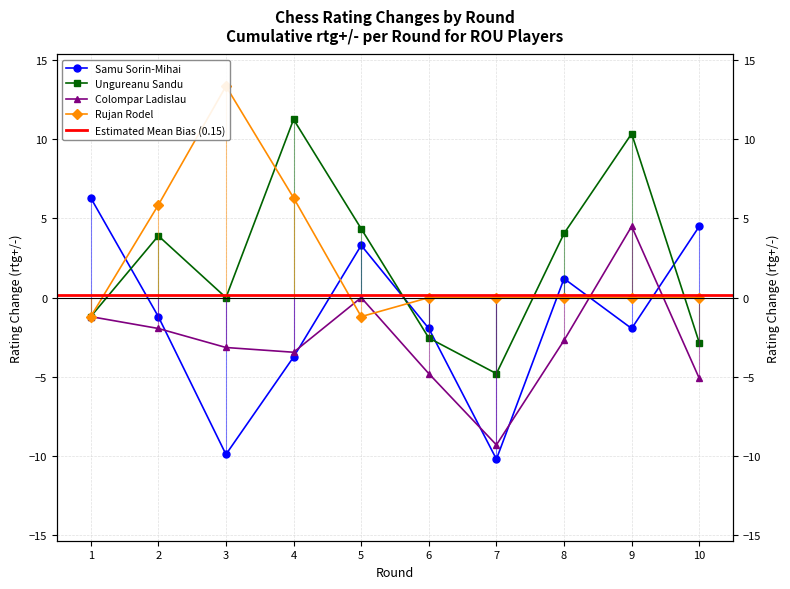

Which series has the largest total across all categories?

Rujan Rodel